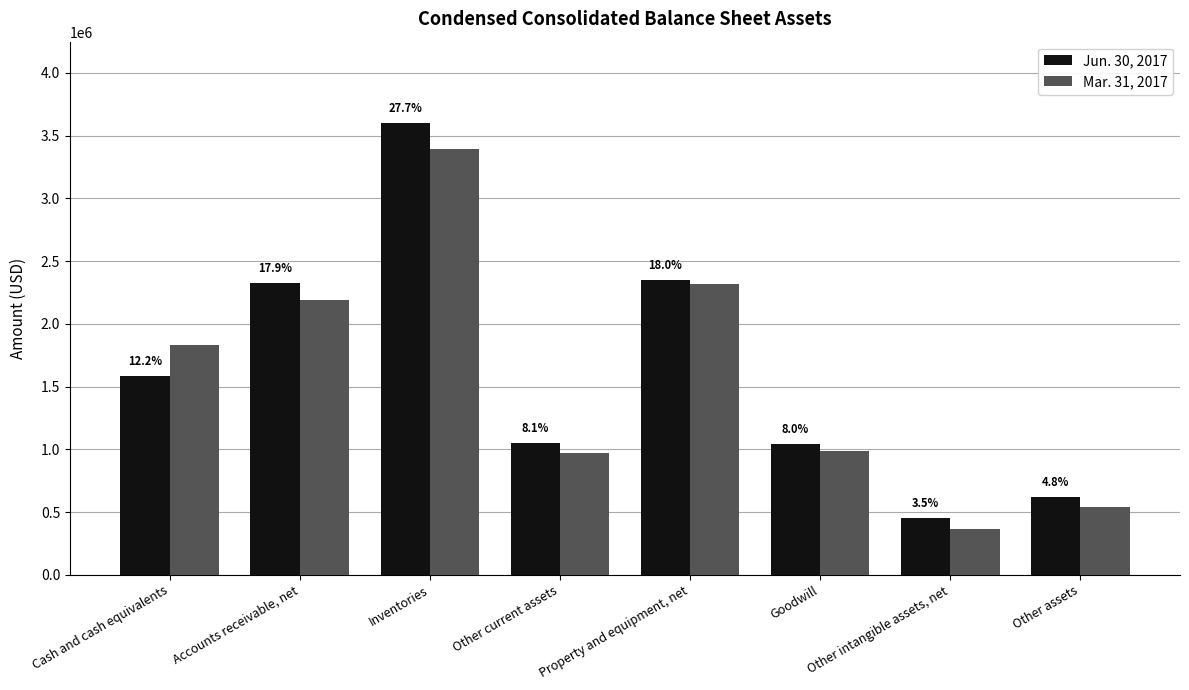

Does the chart contain stacked bars?

No